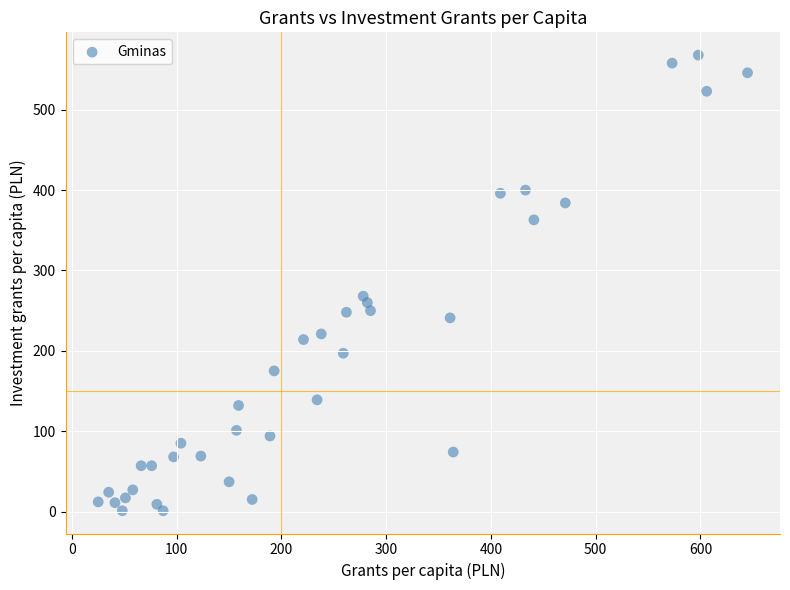

What is the range of Y values (max minus min)?

567